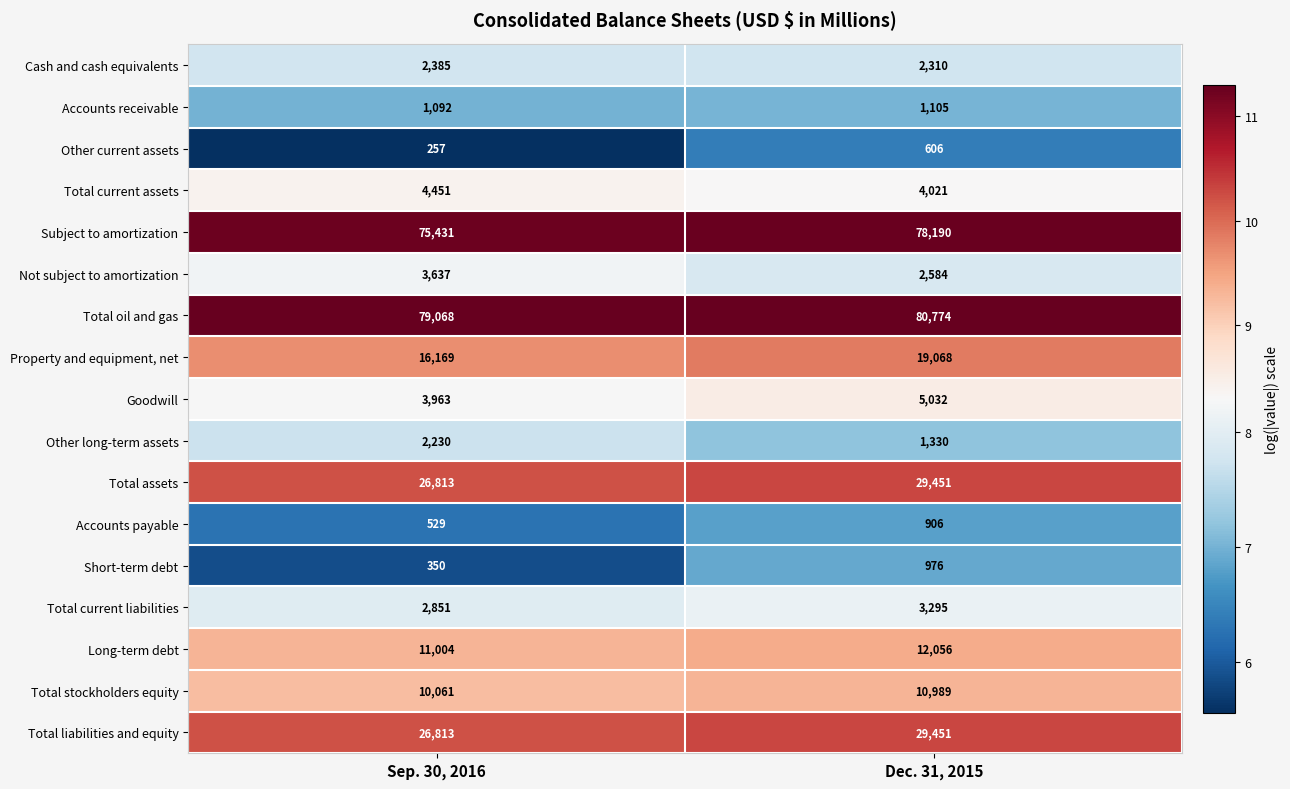

What is the difference between the highest and lowest values at Dec. 31, 2015?

80168